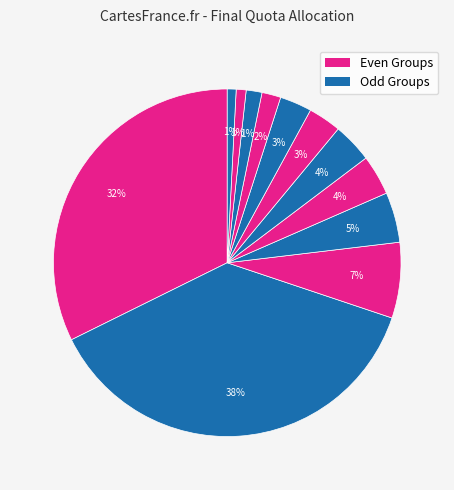

Count the number of slices in the pie.

12